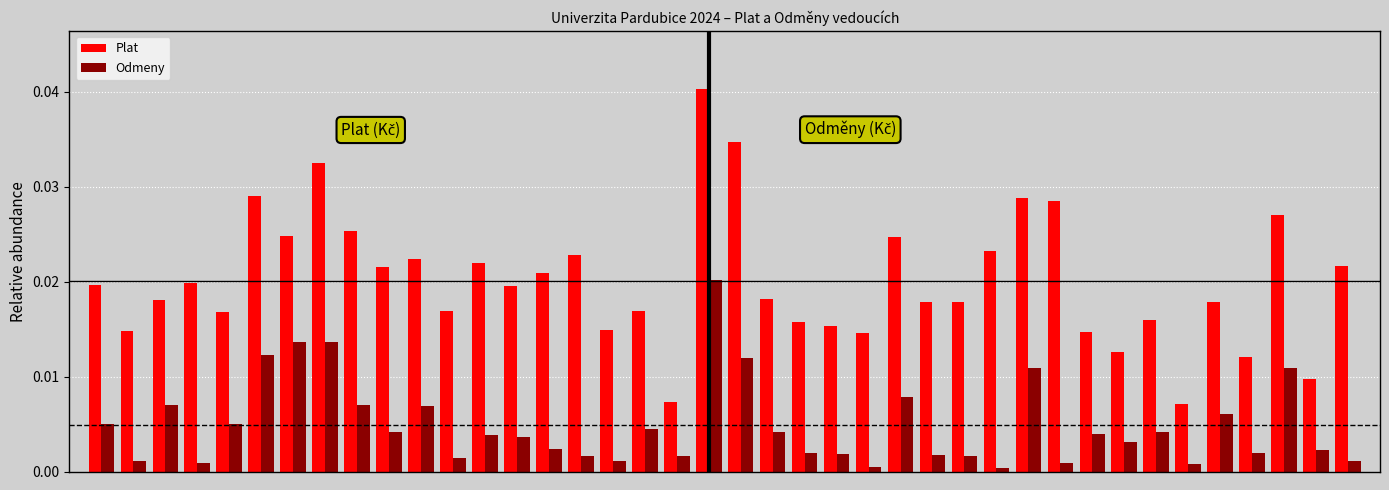

Which series has the largest total across all categories?

Plat